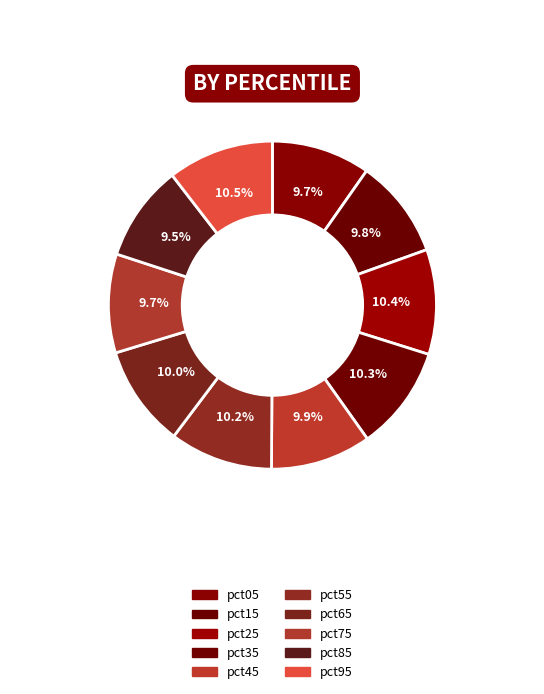

Rank the categories by value from lowest to highest.

pct85, pct05, pct75, pct15, pct45, pct65, pct55, pct35, pct25, pct95